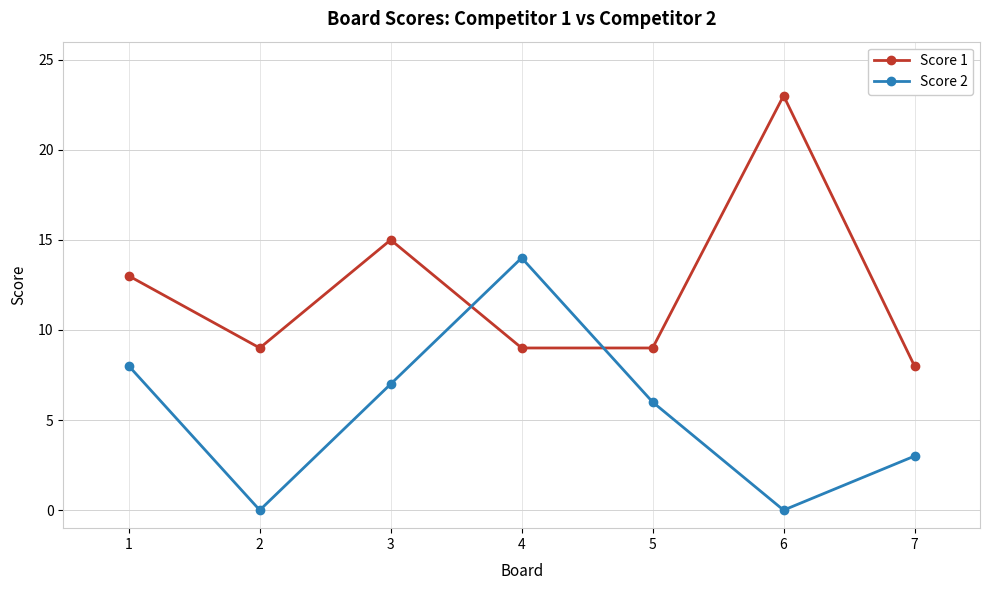

What is the difference between the maximum and minimum values in the Score 1 series?

15